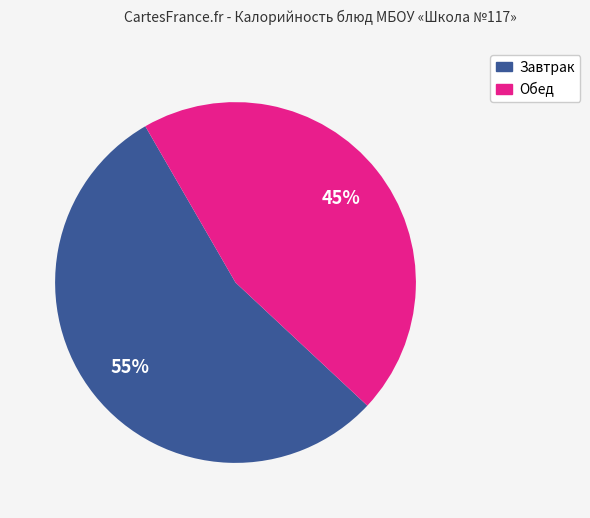

Does any single category account for the majority?

Yes